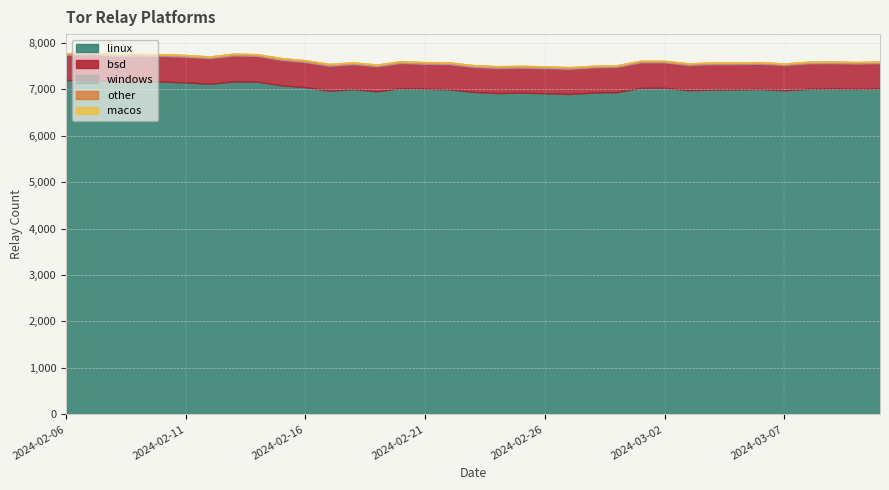

Where is windows nearest to the value 29?

2024-02-06